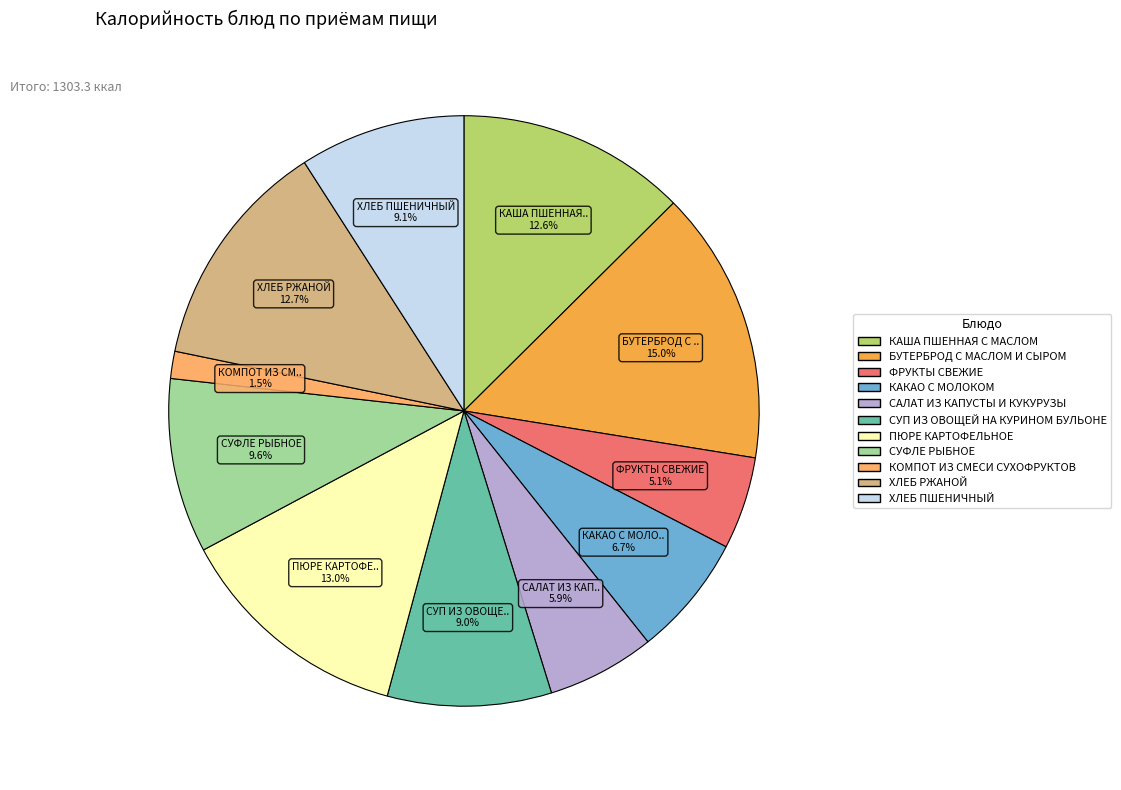

What is the ratio of the value at КАКАО С МОЛОКОМ to the value at БУТЕРБРОД С МАСЛОМ И СЫРОМ?

0.4